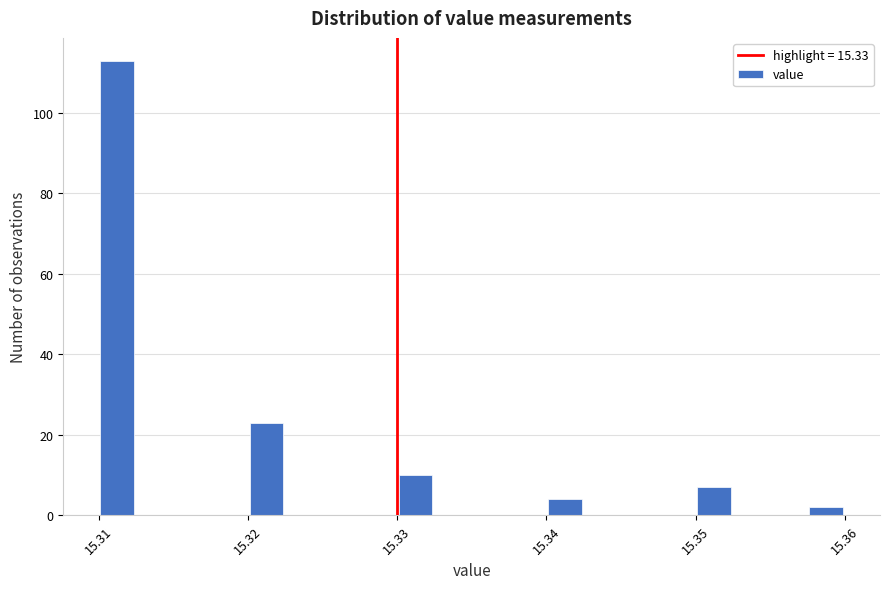

Around what value on the x-axis is the tallest bar? Give the approximate position of its centre, as read against the axis.

15.311